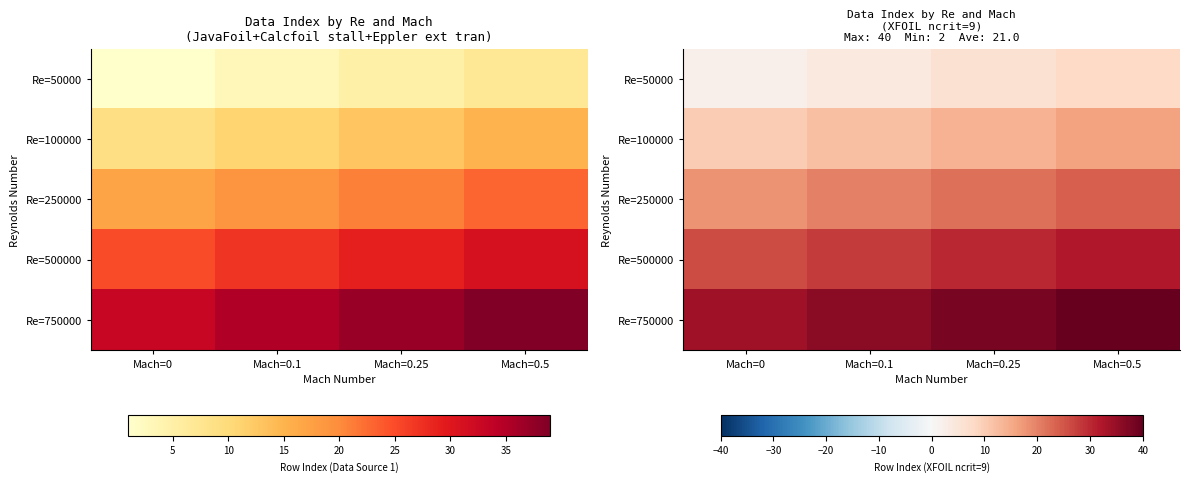

Is the value of Re=500000 at Mach=0.5 greater than the value of Re=50000 at Mach=0.25?

Yes